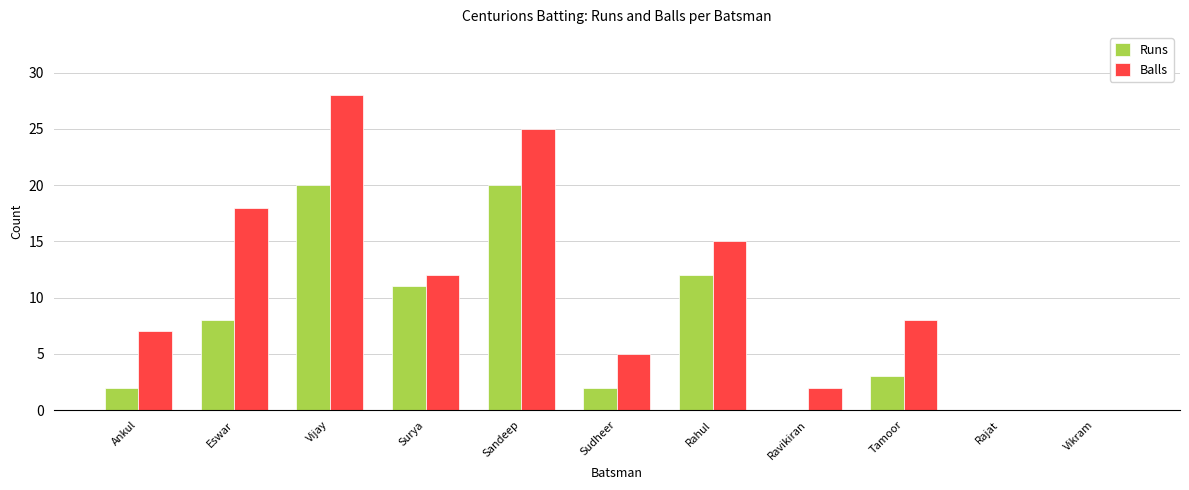

How many categories are shown in the chart?

11